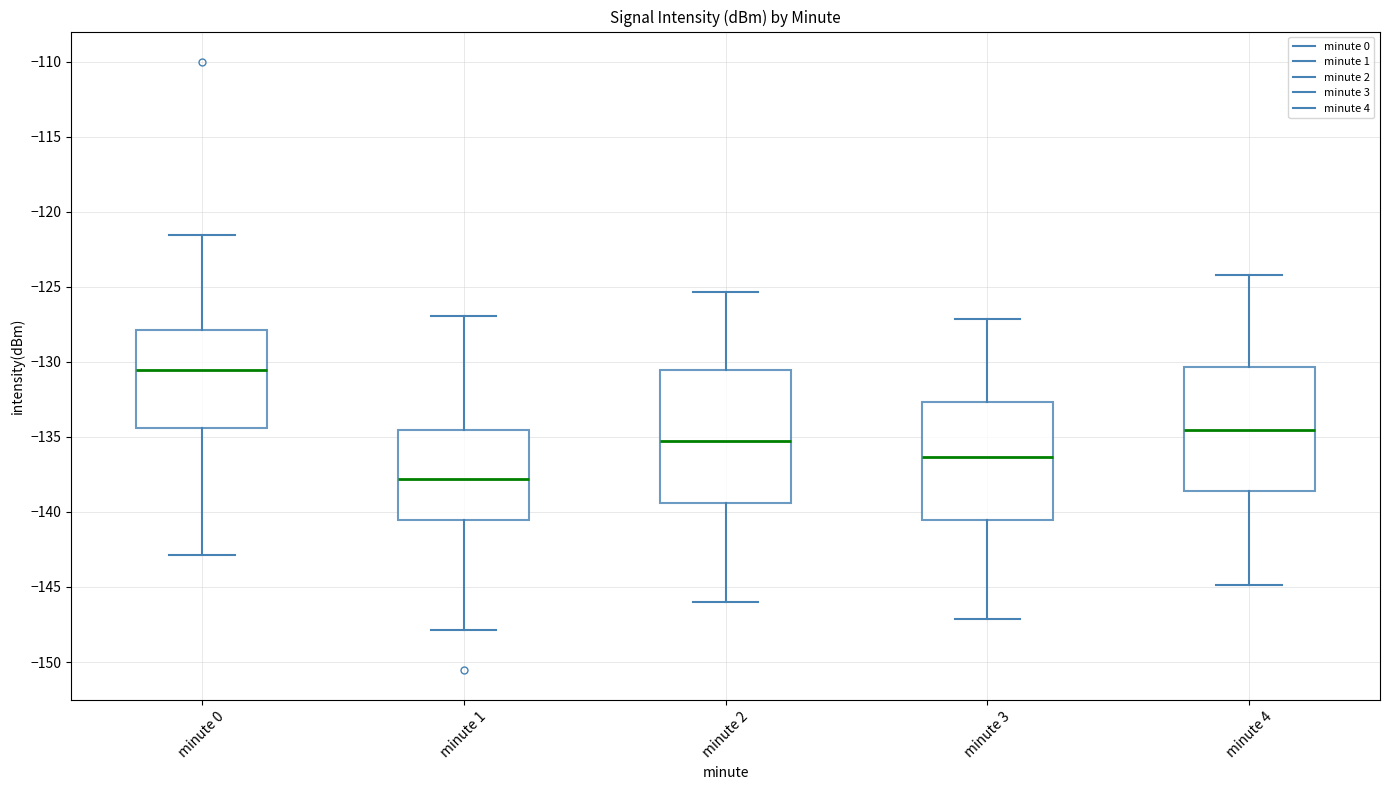

Where does the lower whisker of the box for minute 0 end on the y-axis? The values are not printed on the chart, so give them approximately, as read against the axis.

-143.0